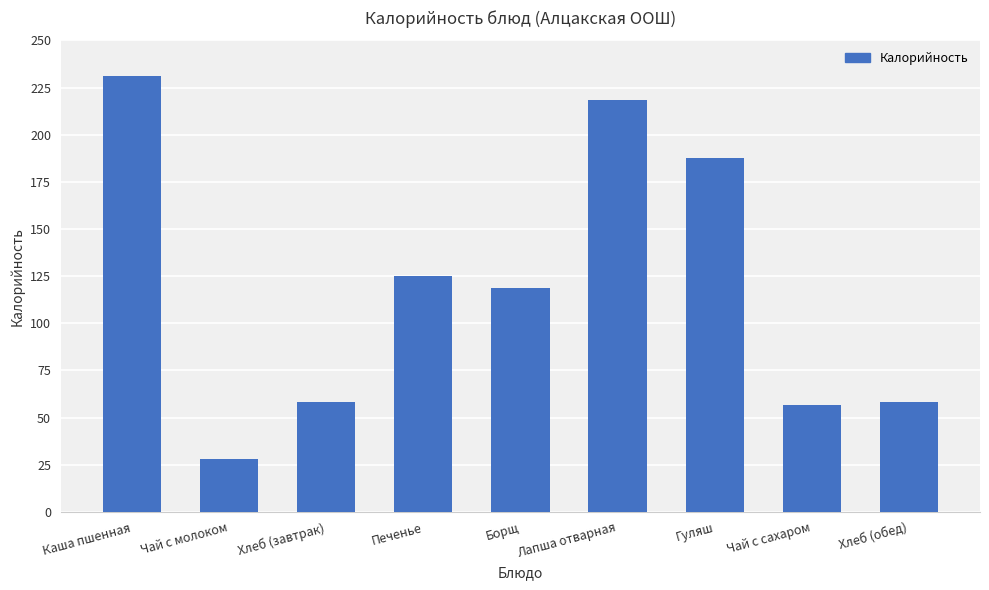

What position from the left is Борщ?

5